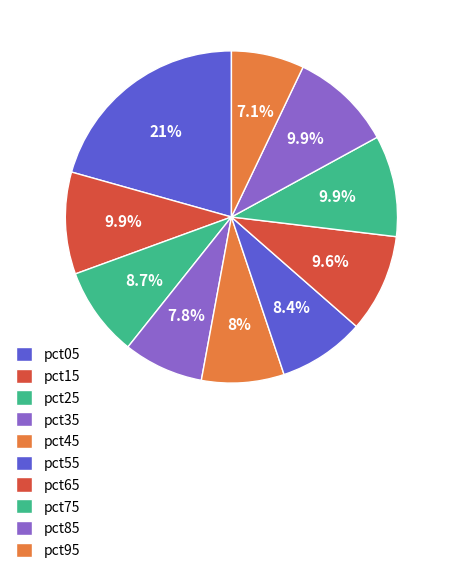

How many segments does this pie chart have?

10